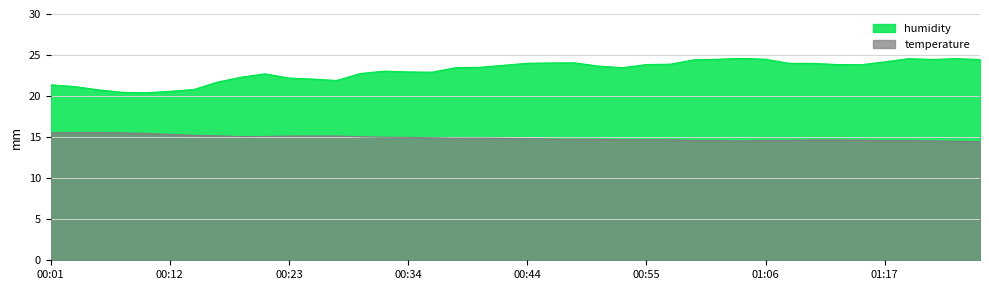

What is the maximum value for temperature?

15.6